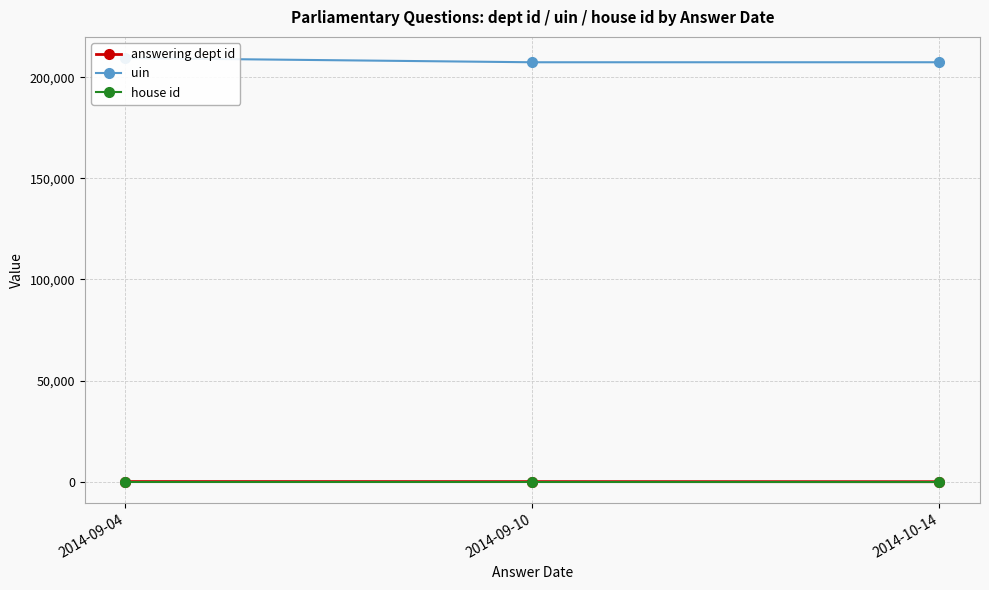

Is this an area chart (filled region under the line)?

No